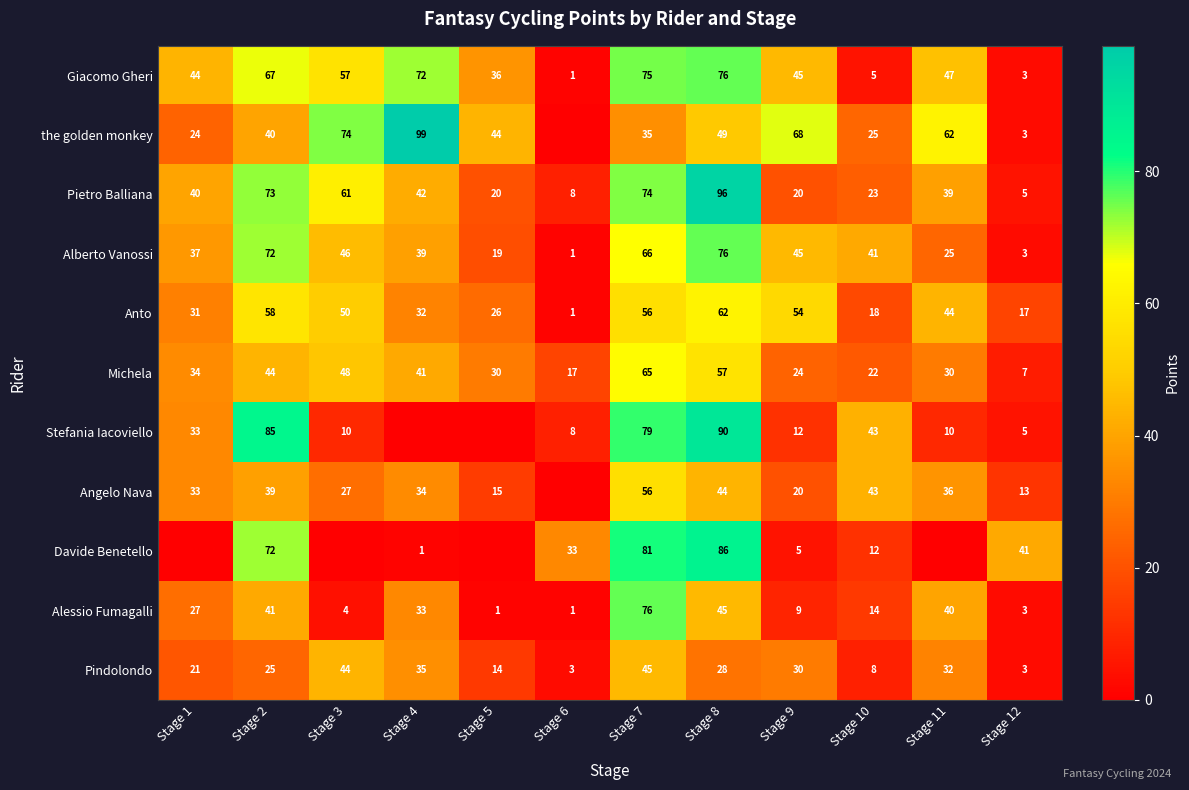

The Stefania Iacoviello series shows 134 at Stage 8. True or false?

False